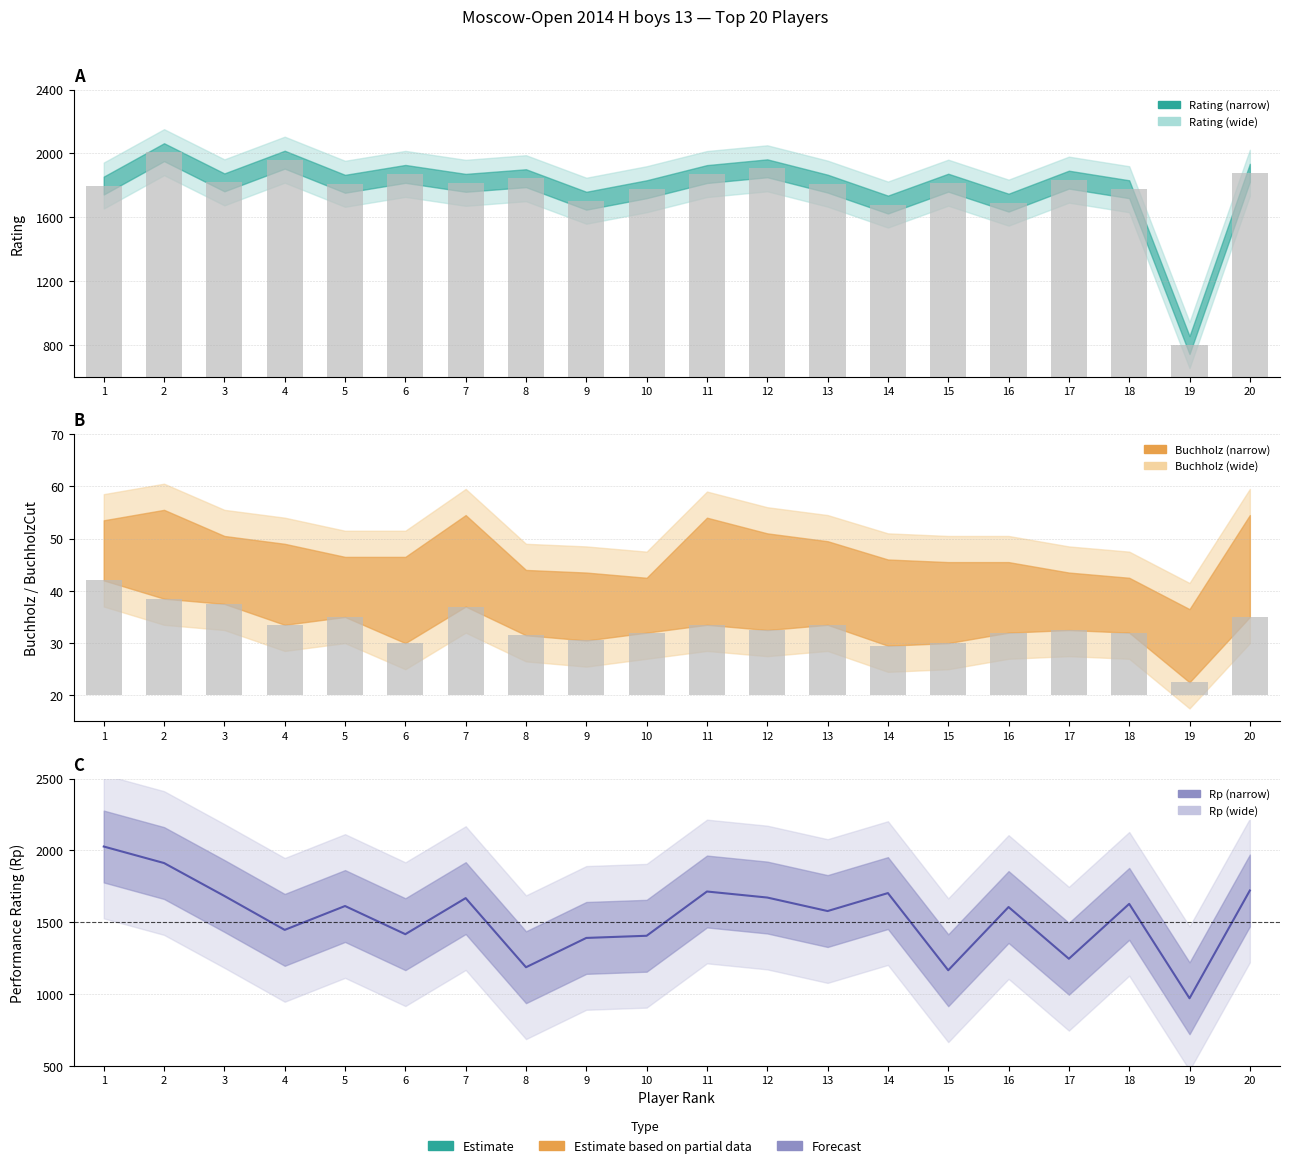

At which category is the sum across all series the highest?

2